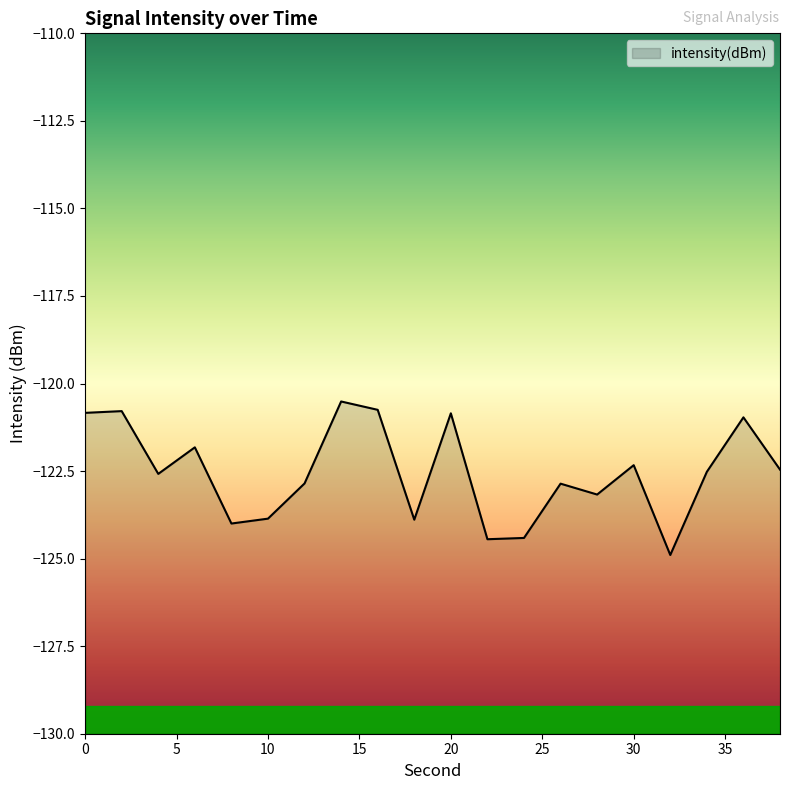

True or false: the data shows -120.5 at 14.

True